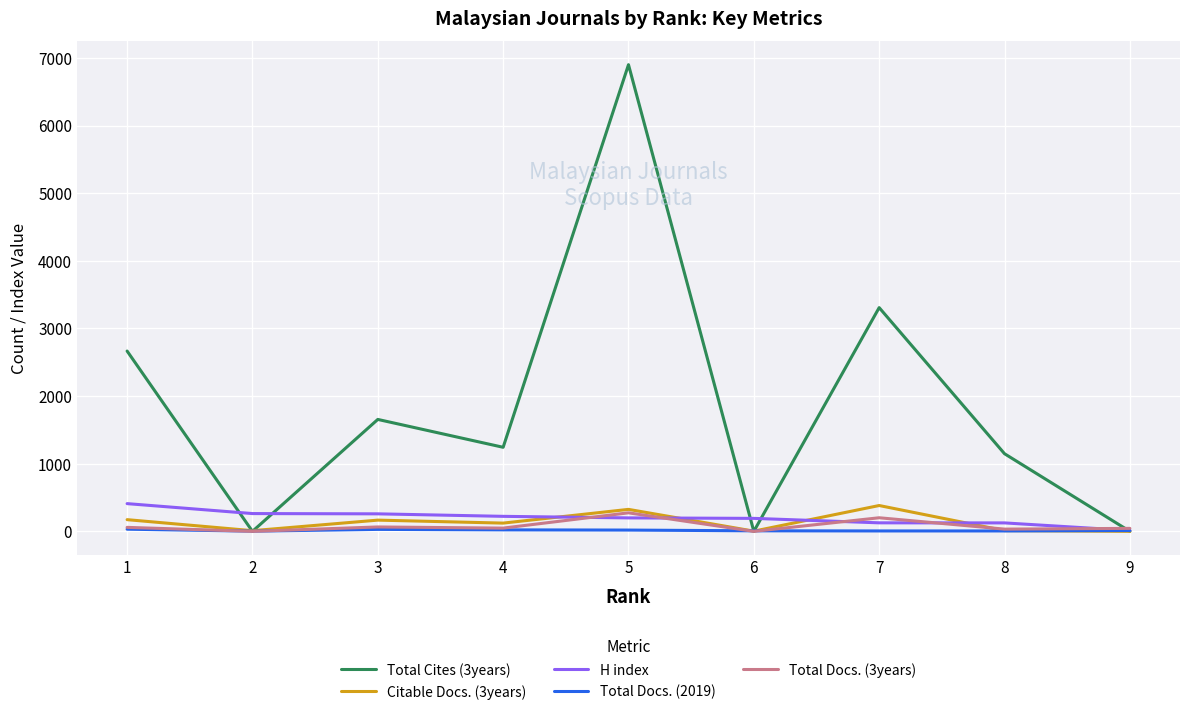

What is the total value across all series at 5?

7717